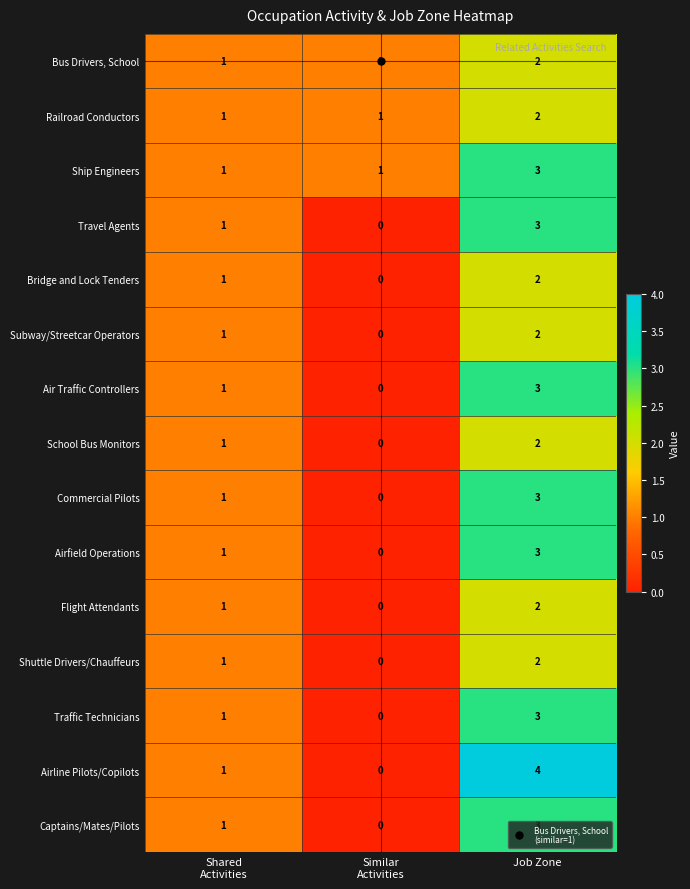

What is the sum of all Ship Engineers values?

5